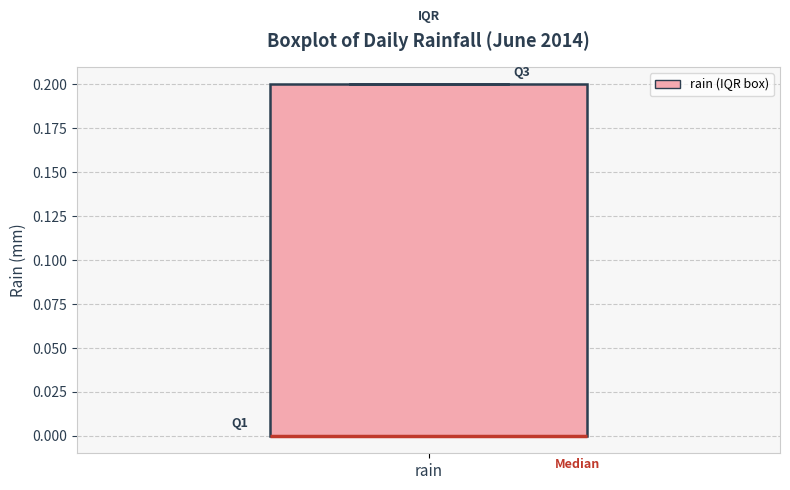

Where is the lower edge of the box for rain on the y-axis? The values are not printed on the chart, so give them approximately, as read against the axis.

0.0